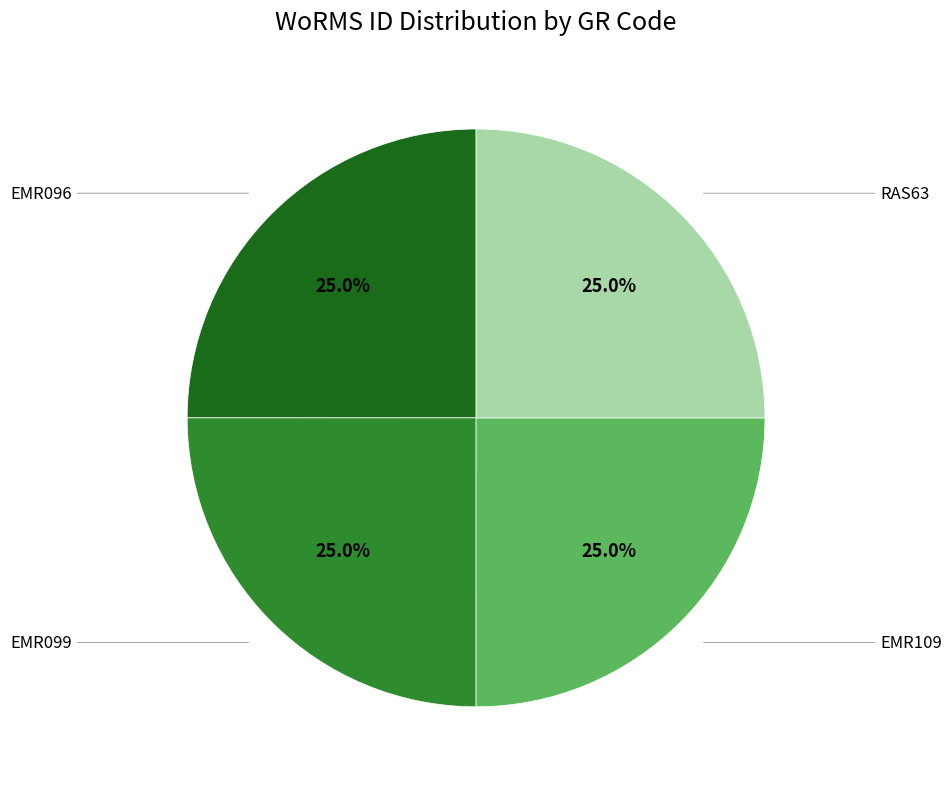

How many segments does this pie chart have?

4